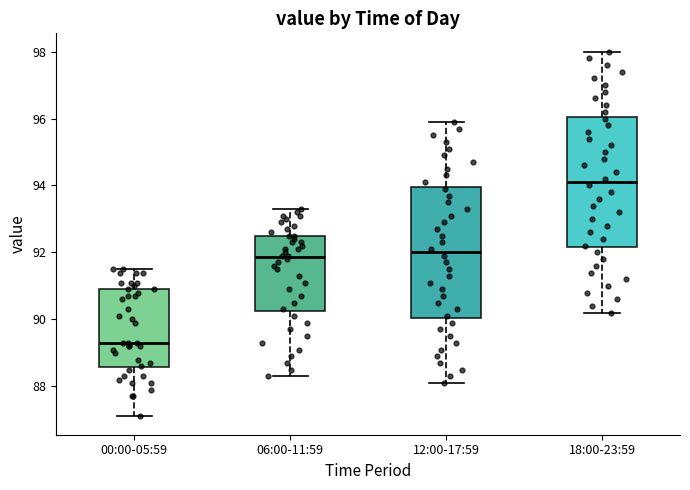

Where is the upper edge of the box for 06:00-11:59 on the y-axis? The values are not printed on the chart, so give them approximately, as read against the axis.

92.6